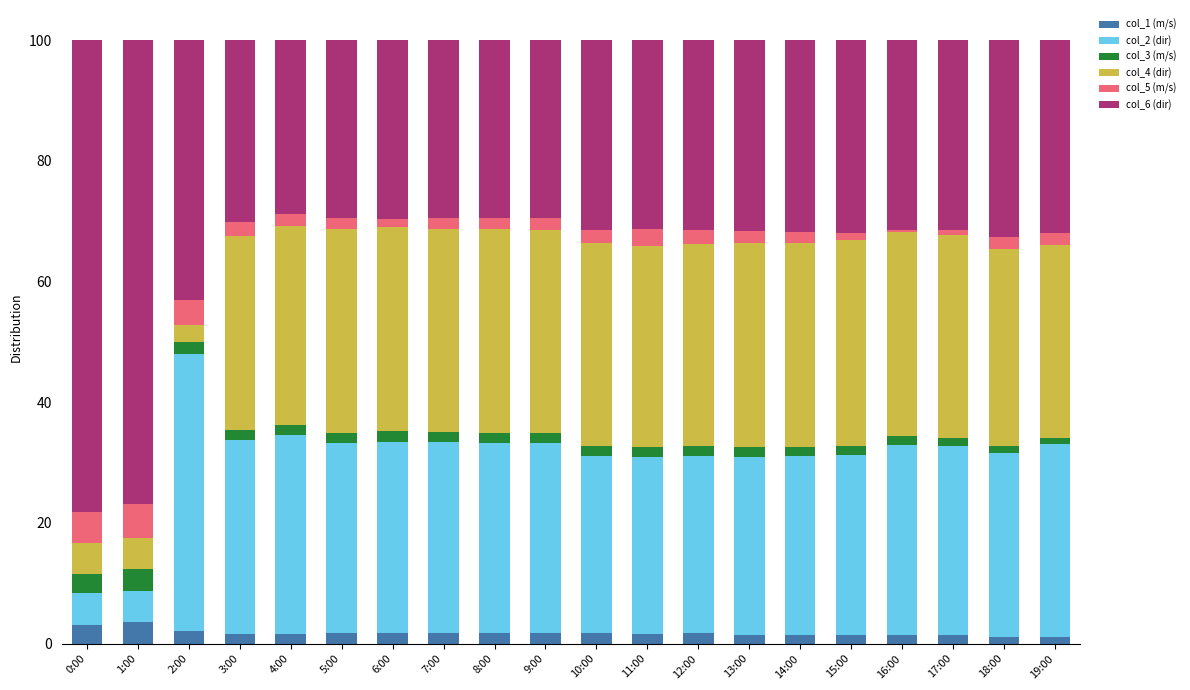

What is the highest value of the col_1 (m/s) series?

3.6